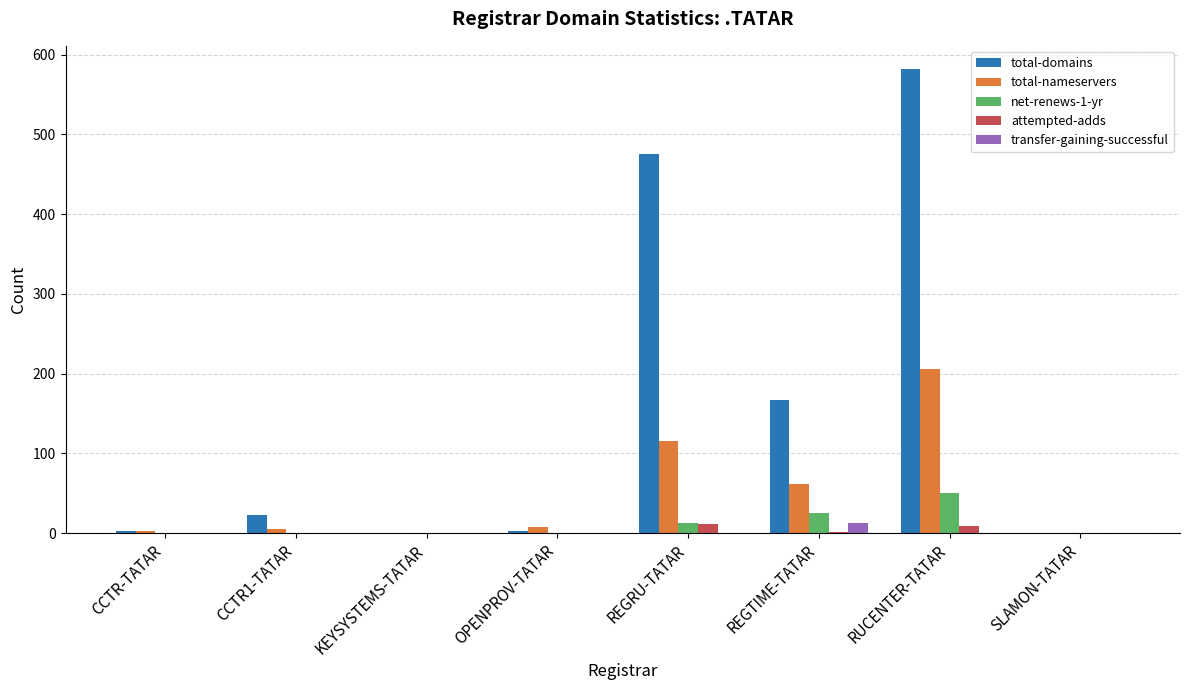

Which series changed the most between OPENPROV-TATAR and RUCENTER-TATAR?

total-domains